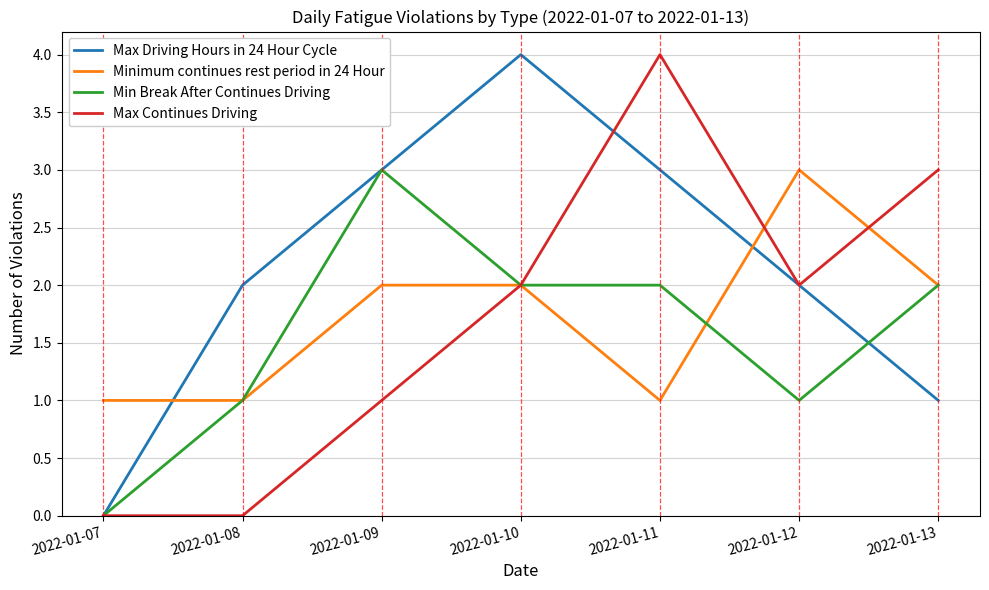

Is the value of Max Driving Hours in 24 Hour Cycle at 2022-01-10 greater than the value of Max Continues Driving at 2022-01-08?

Yes